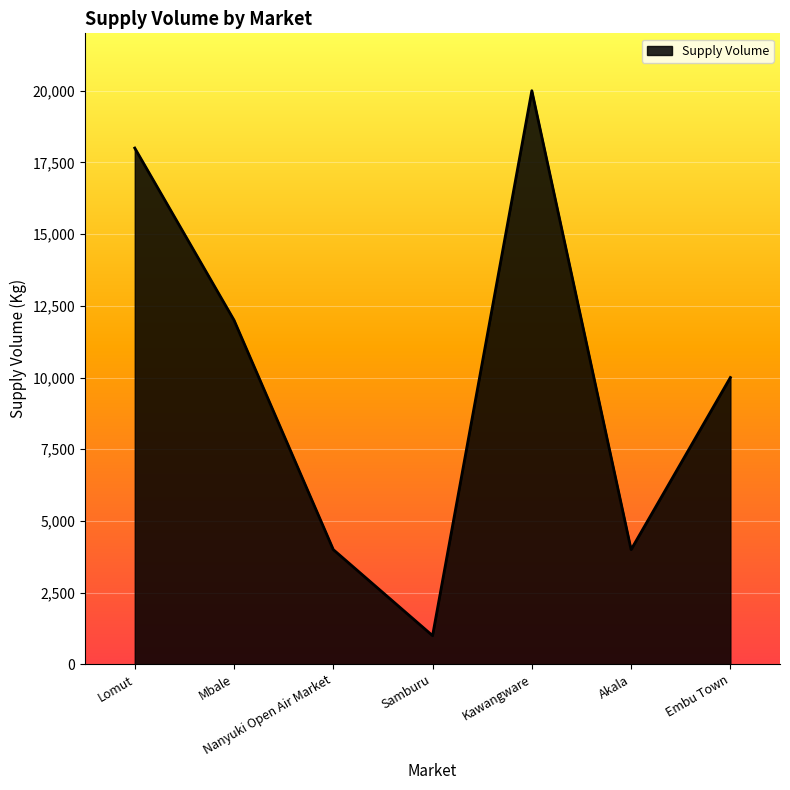

Is it true that the value at Kawangware is 20000?

True